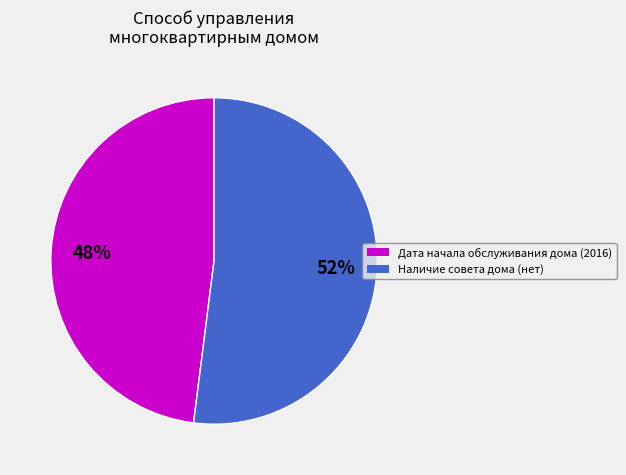

Rank the categories by value from highest to lowest.

Наличие совета дома, Дата начала обслуживания дома